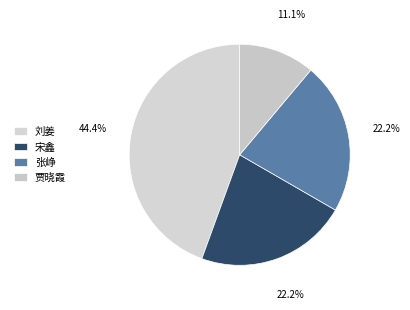

What is the change in value from 刘姜 to 贾晓霞?

-3